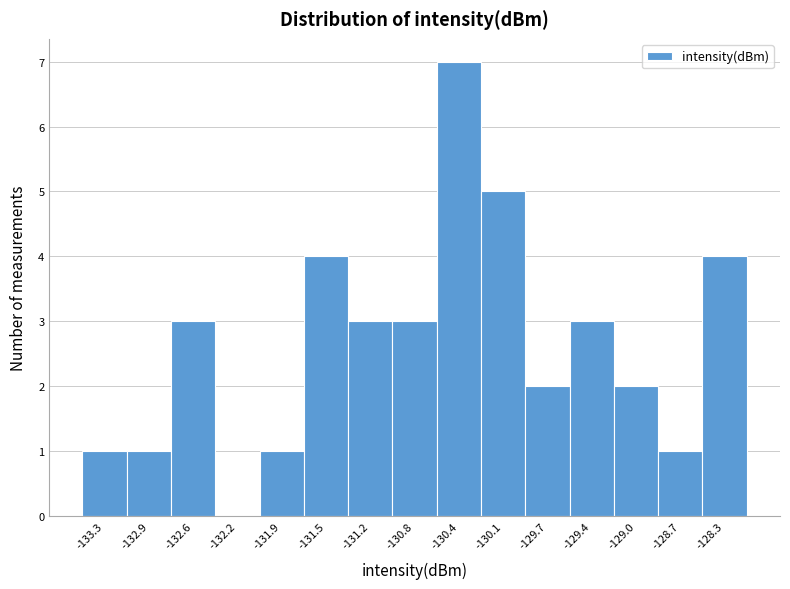

What is the height of the bar covering -129.20 to -128.85 on the x-axis? Neither the bar edges nor the heights are printed on the chart, so give them approximately, as read against the axes.

2